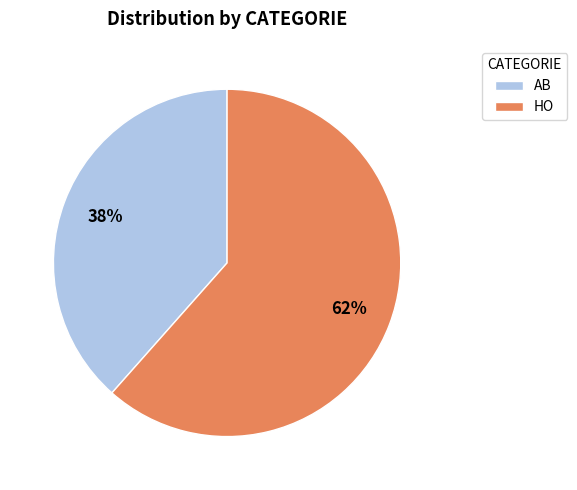

Is there a majority slice in this chart?

Yes